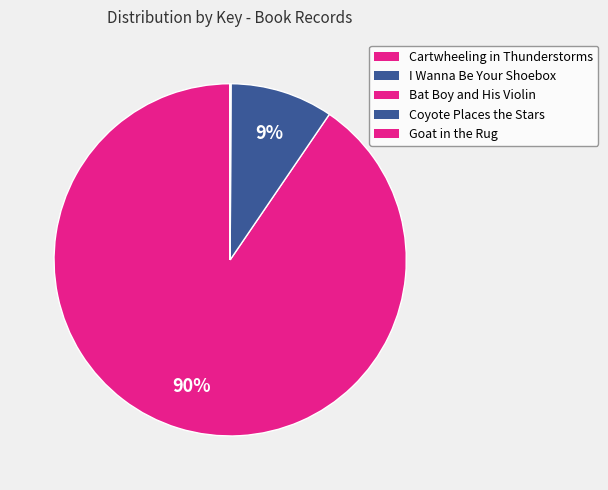

Does Goat in the Rug account for over 50% of the chart?

No